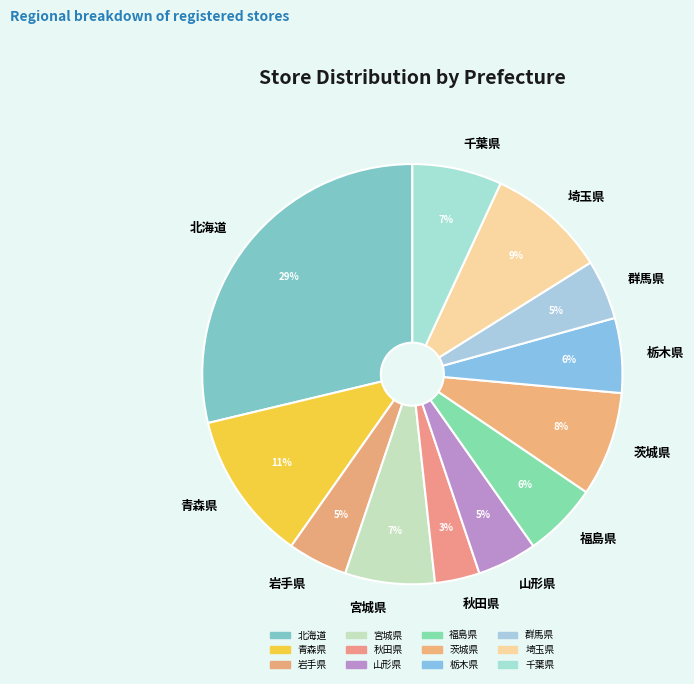

What is the smallest slice in the pie chart?

秋田県